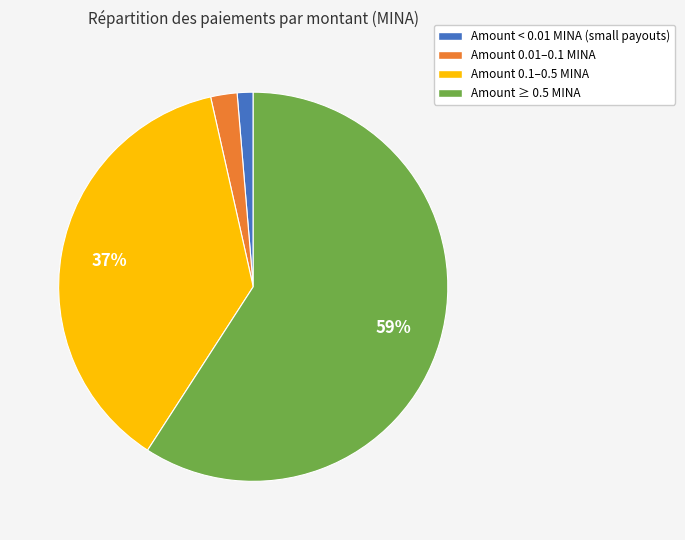

Count the number of slices in the pie.

4